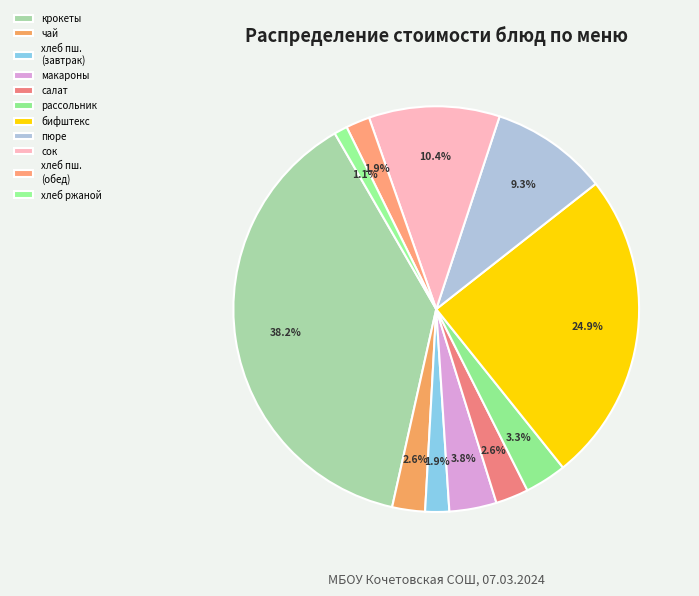

To the nearest percent, what is the difference between the largest and smallest slice percentages?

37%